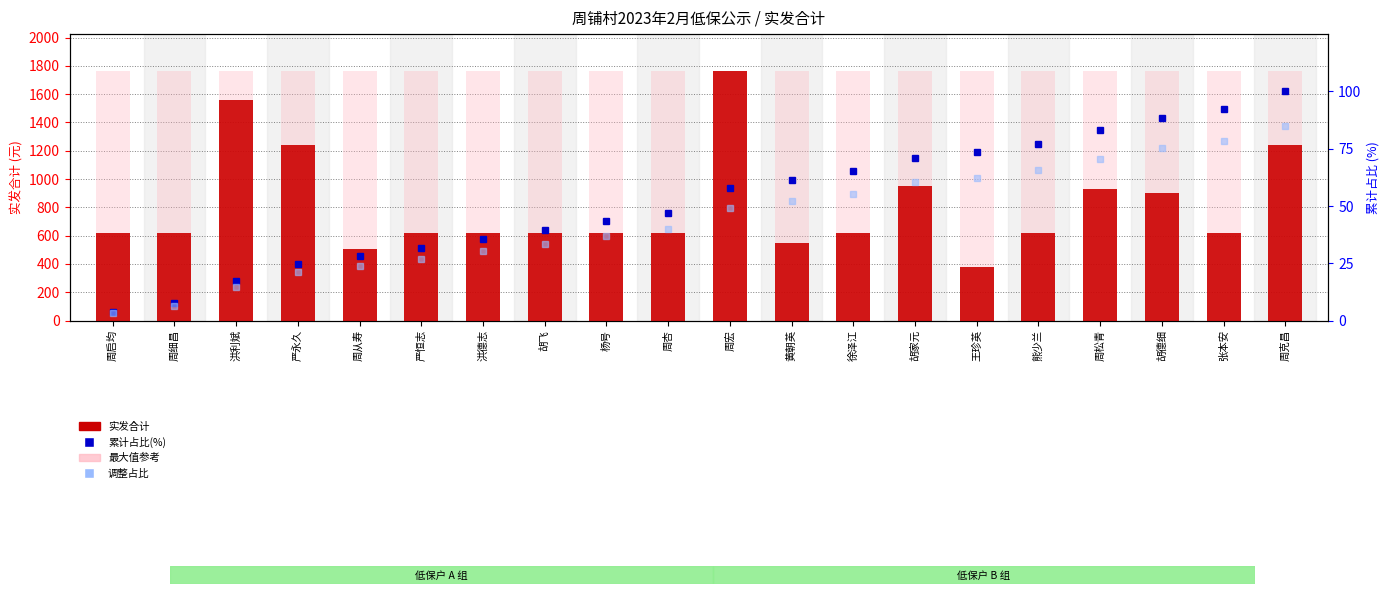

What is the sum of all 最大值参考 values?

35200.0